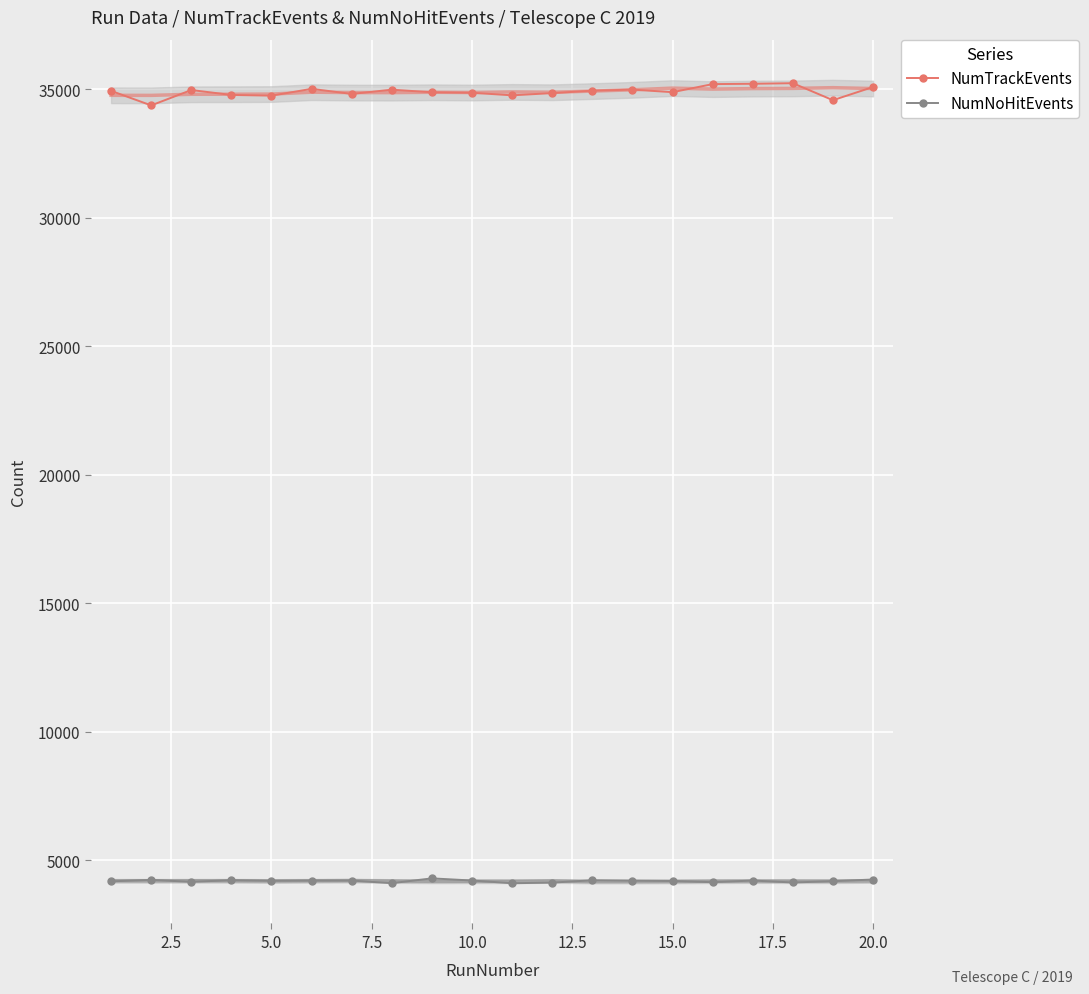

True or false: NumNoHitEvents and NumTrackEvents cross at least once.

False